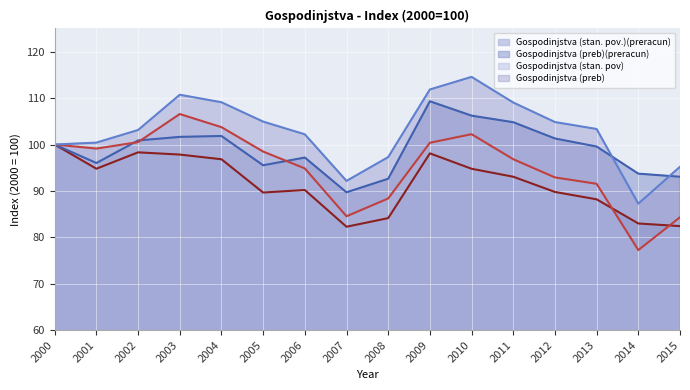

What is the highest value of the Gospodinjstva (stan. pov.)(preracun) series?

100.0